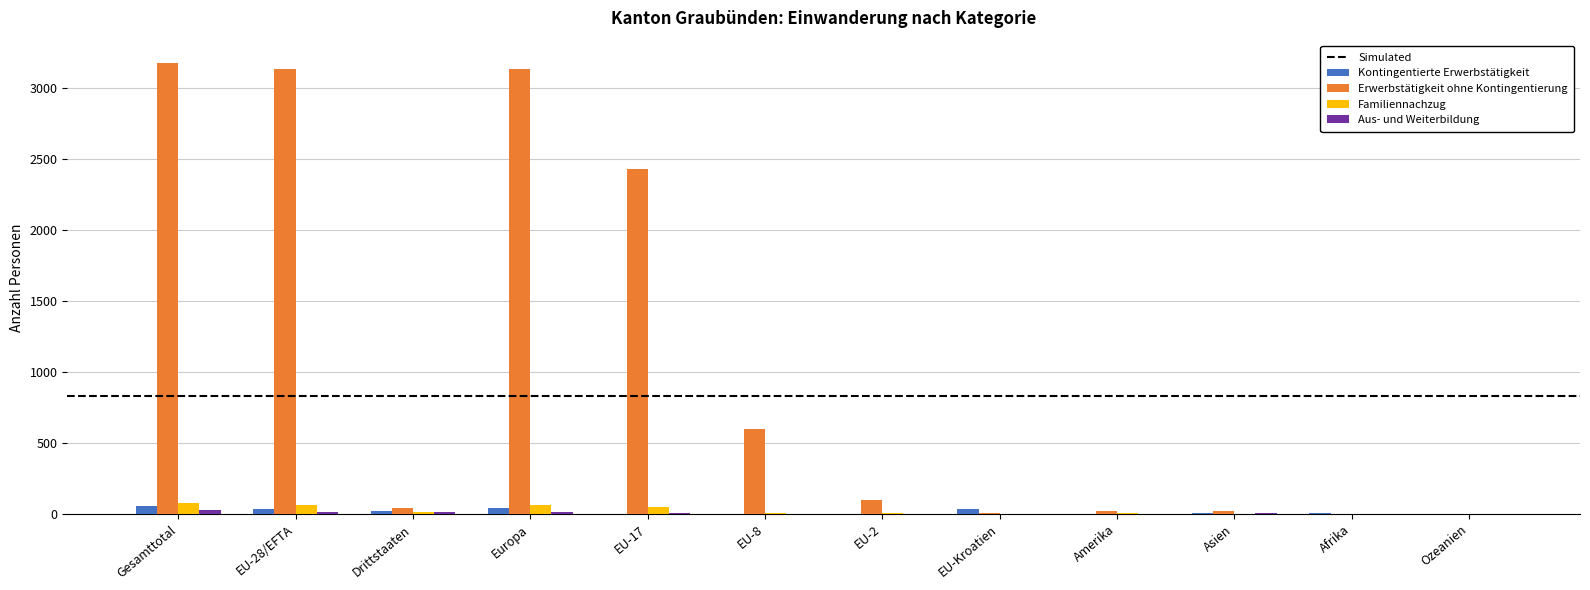

Which series changed the most between EU-8 and Afrika?

Erwerbstätigkeit ohne Kontingentierung